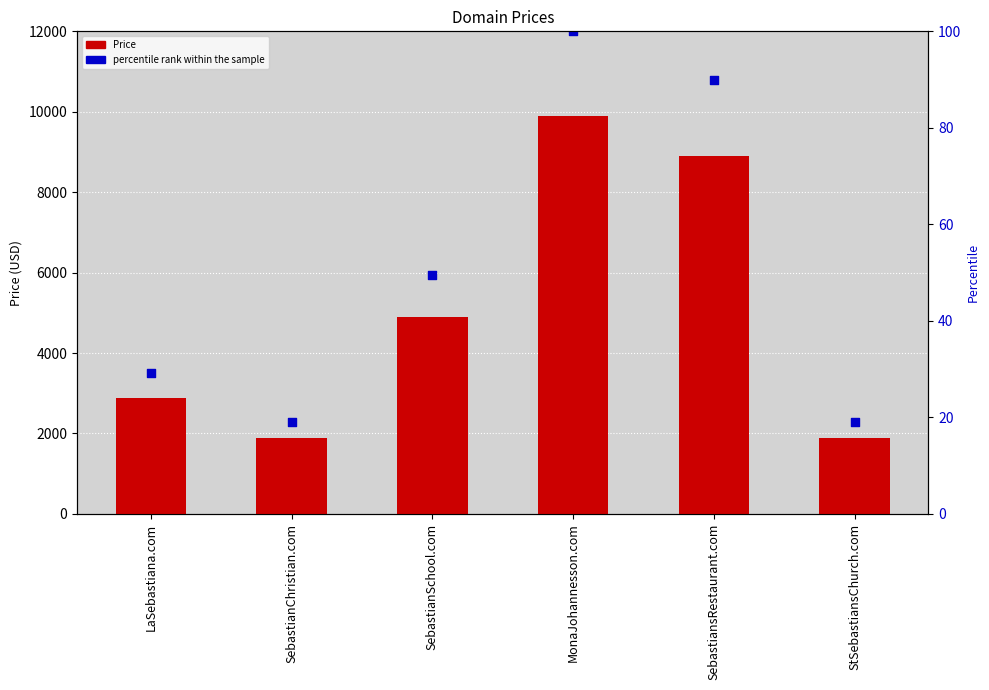

Which series contains the highest Y value?

percentile rank within the sample